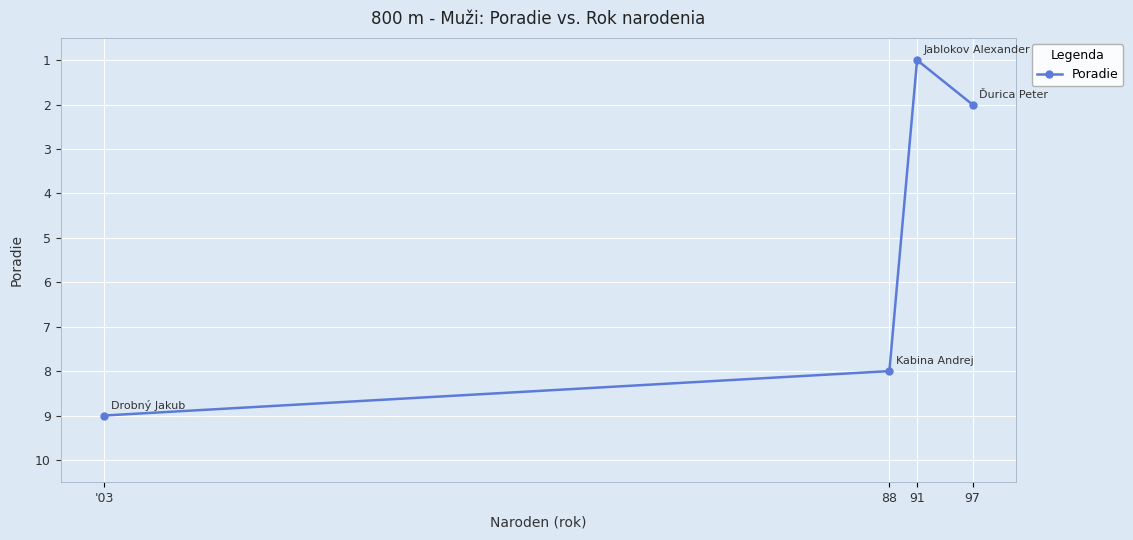

Reading left to right, transcribe all the data shown in this chart.

9	8	1	2